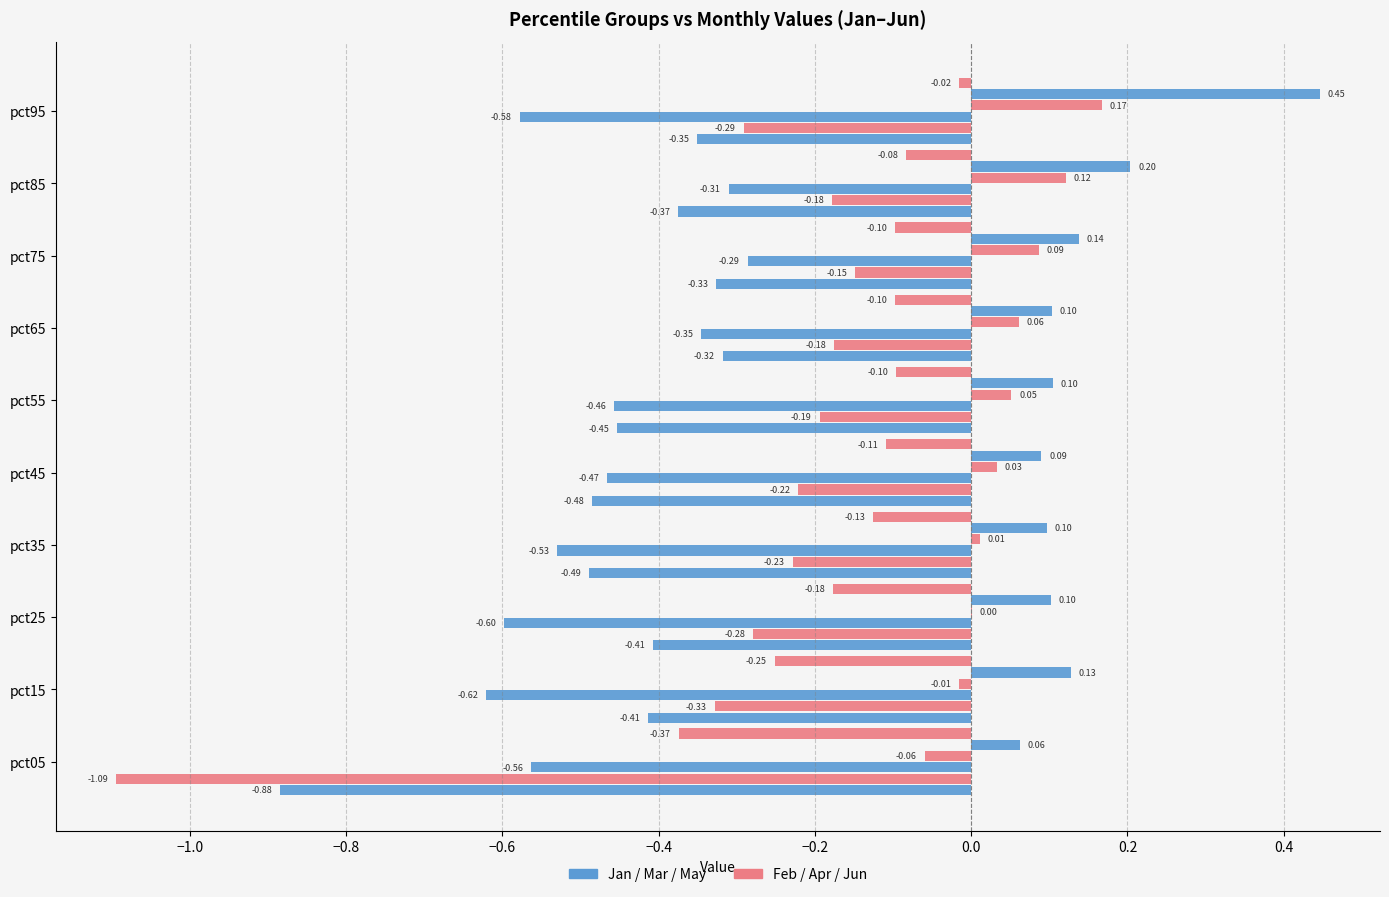

Count the number of data series in this chart.

6